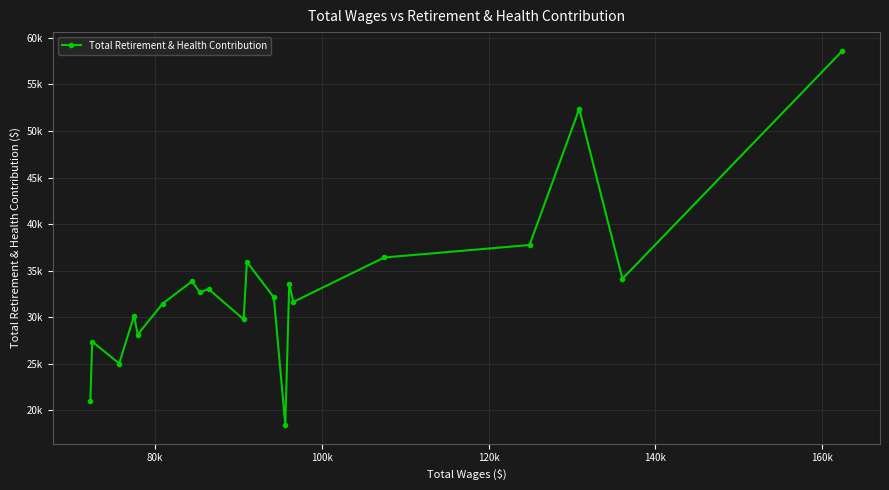

Count the number of data series in this chart.

1